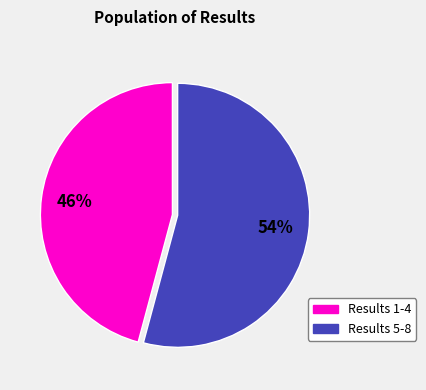

How many slices are in this pie chart?

2